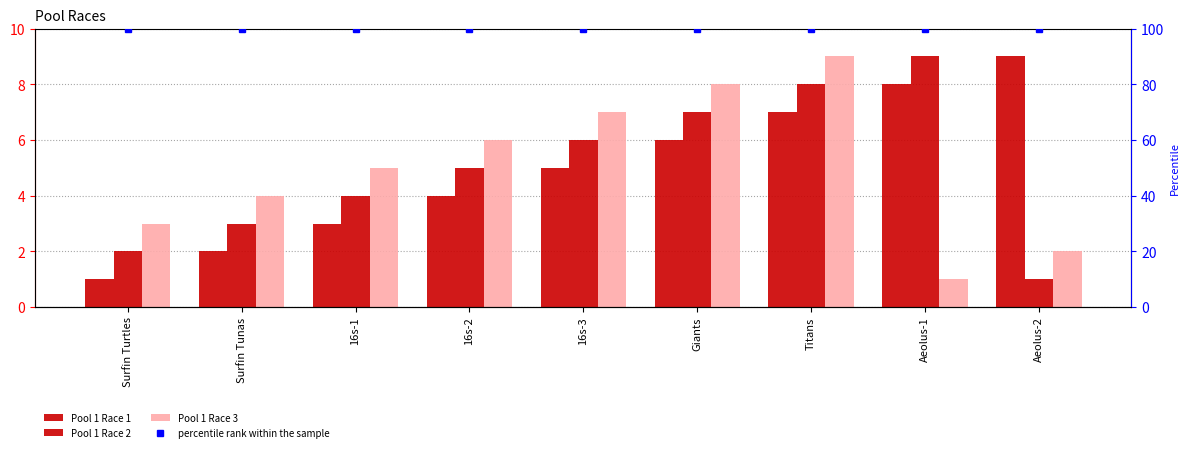

Count the number of data series in this chart.

4